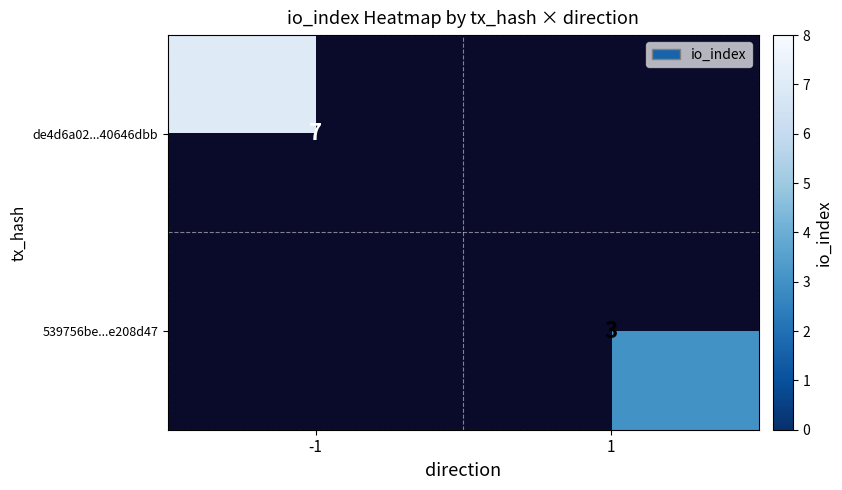

Is it true that 539756be...e208d47 equals 3 at 1?

True